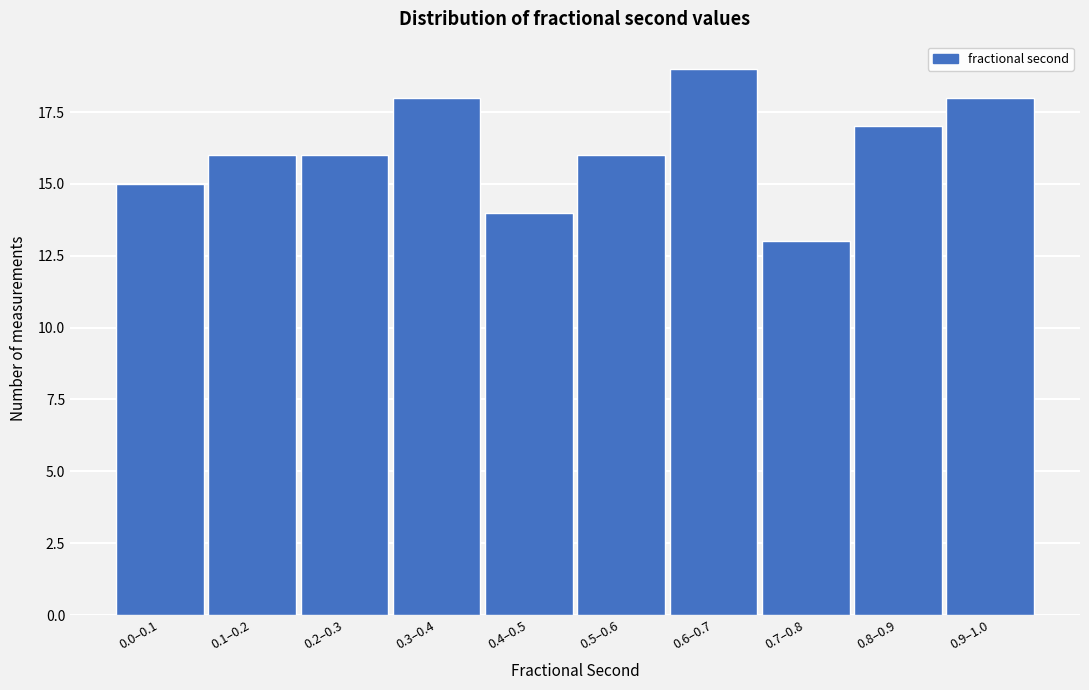

Reading left to right, what are all the values shown in this chart?

15	16	16	18	14	16	19	13	17	18